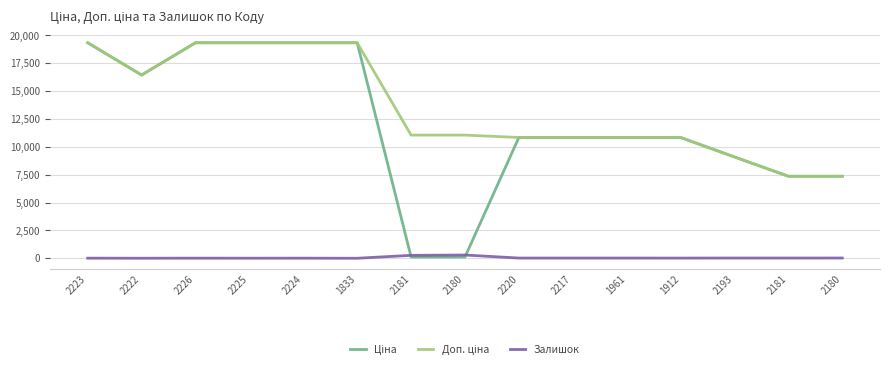

Is this an area chart (filled region under the line)?

No